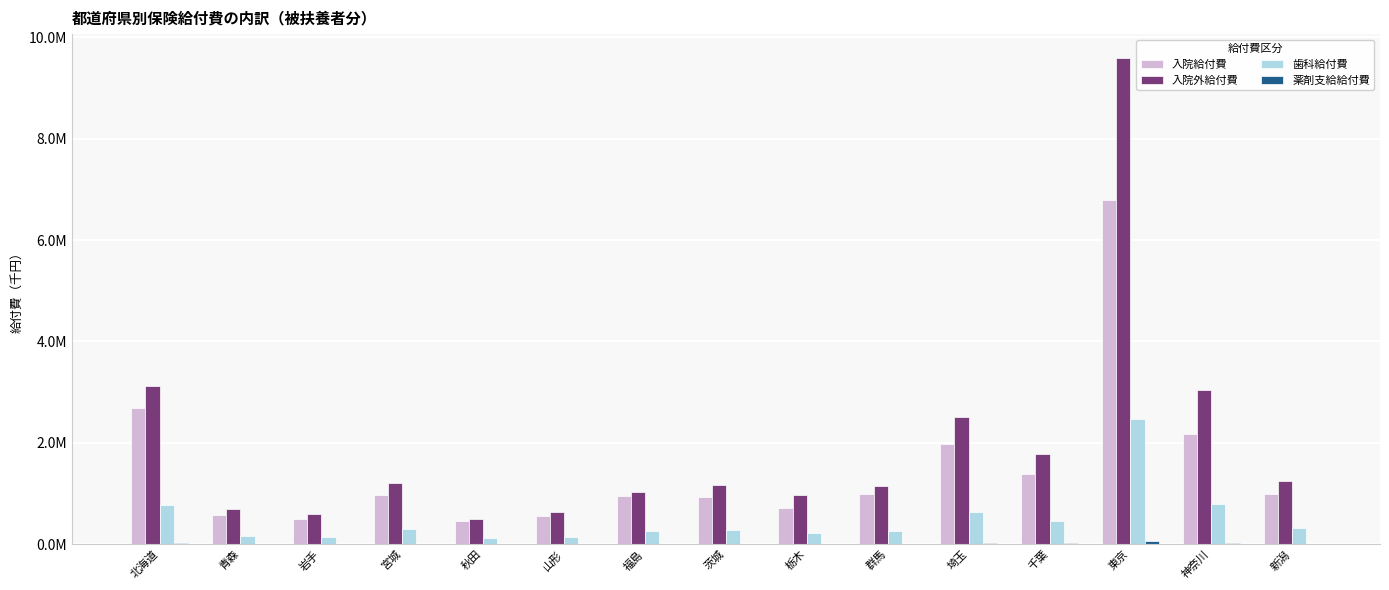

Are the bars grouped side by side (vs. stacked)?

Yes